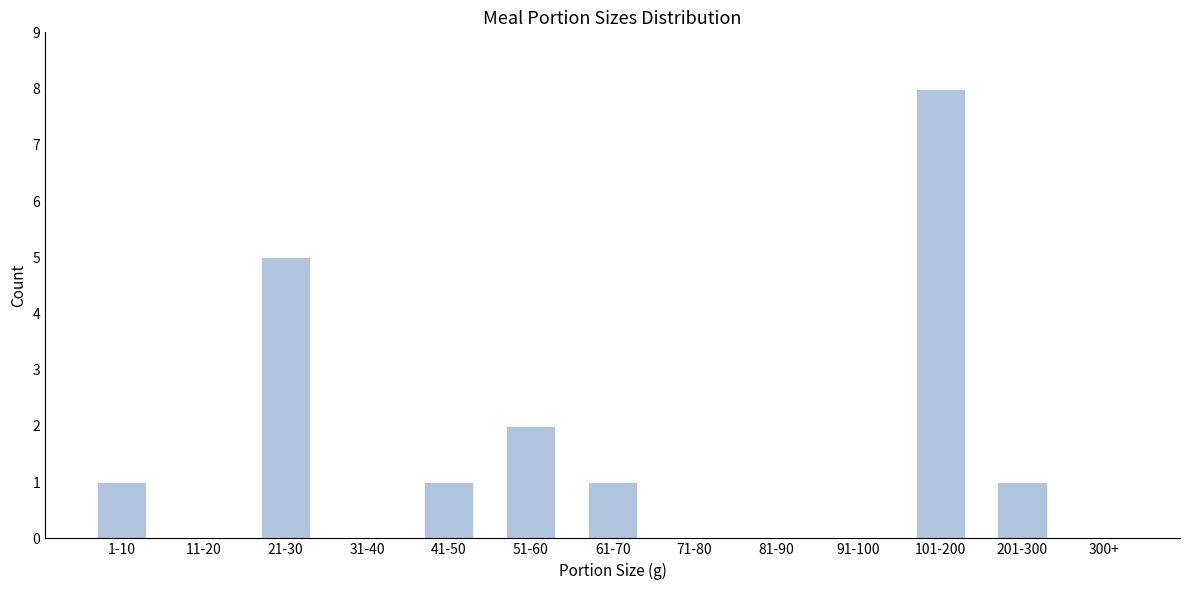

Reading right to left, extract all data points from this chart.

300+=0	201-300=1	101-200=8	91-100=0	81-90=0	71-80=0	61-70=1	51-60=2	41-50=1	31-40=0	21-30=5	11-20=0	1-10=1